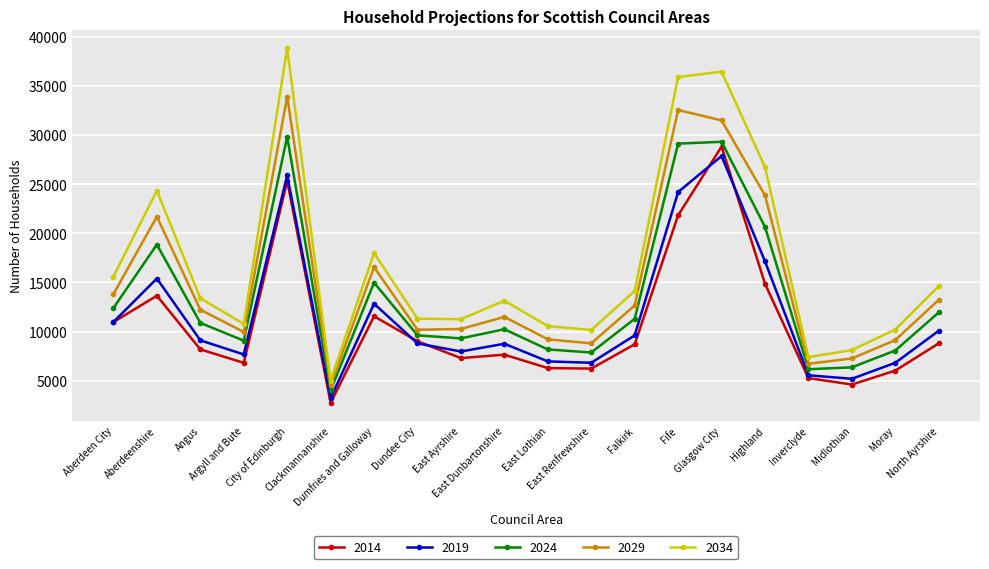

What is the difference between the maximum and minimum values in the 2014 series?

26076